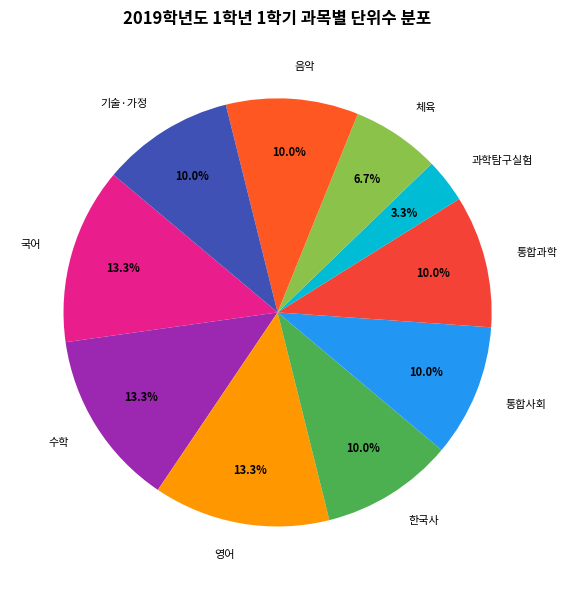

What is the ratio of the value at 체육 to the value at 기술·가정?

0.7